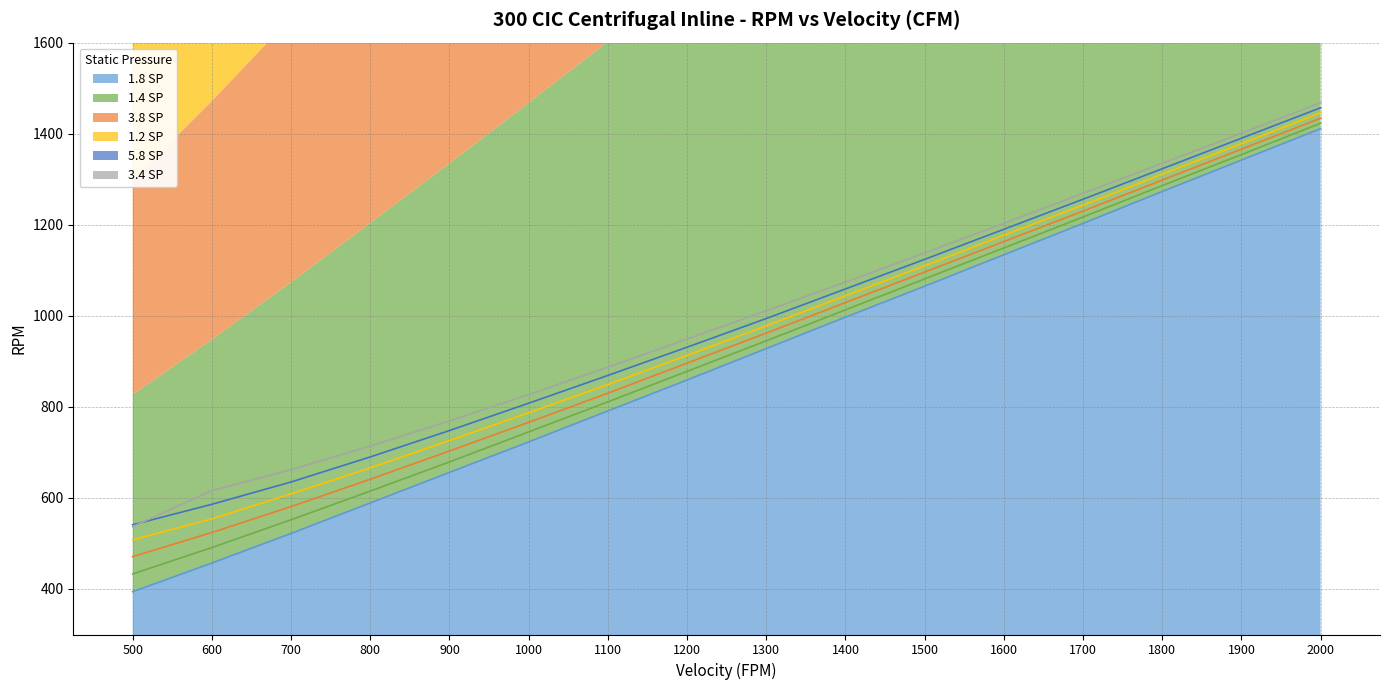

What is the sum of the 5.8 SP values at 700 and 800?

1325